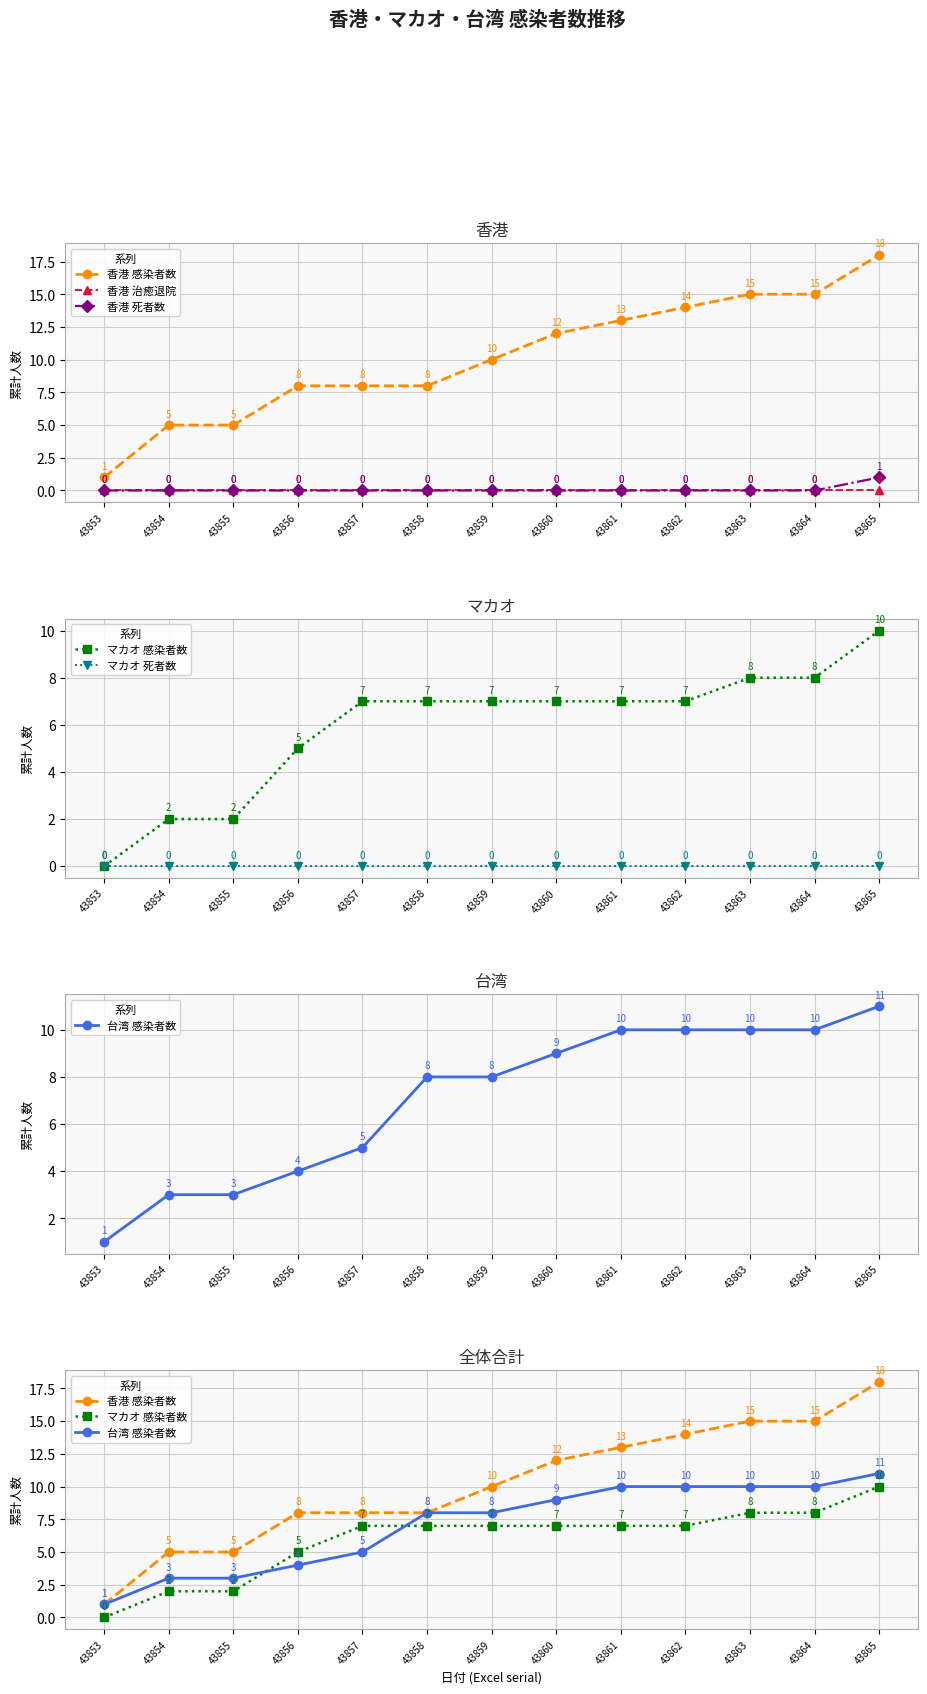

The マカオ 感染者数 series shows 0 at 43853. True or false?

True